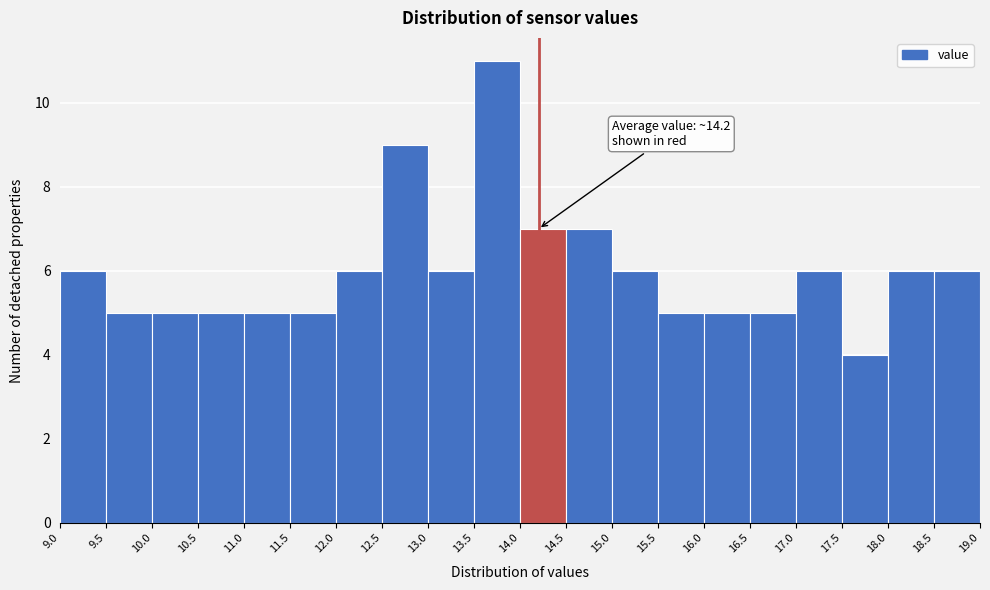

Over which range of the x-axis is the bar tallest?

13.5 to 14.0